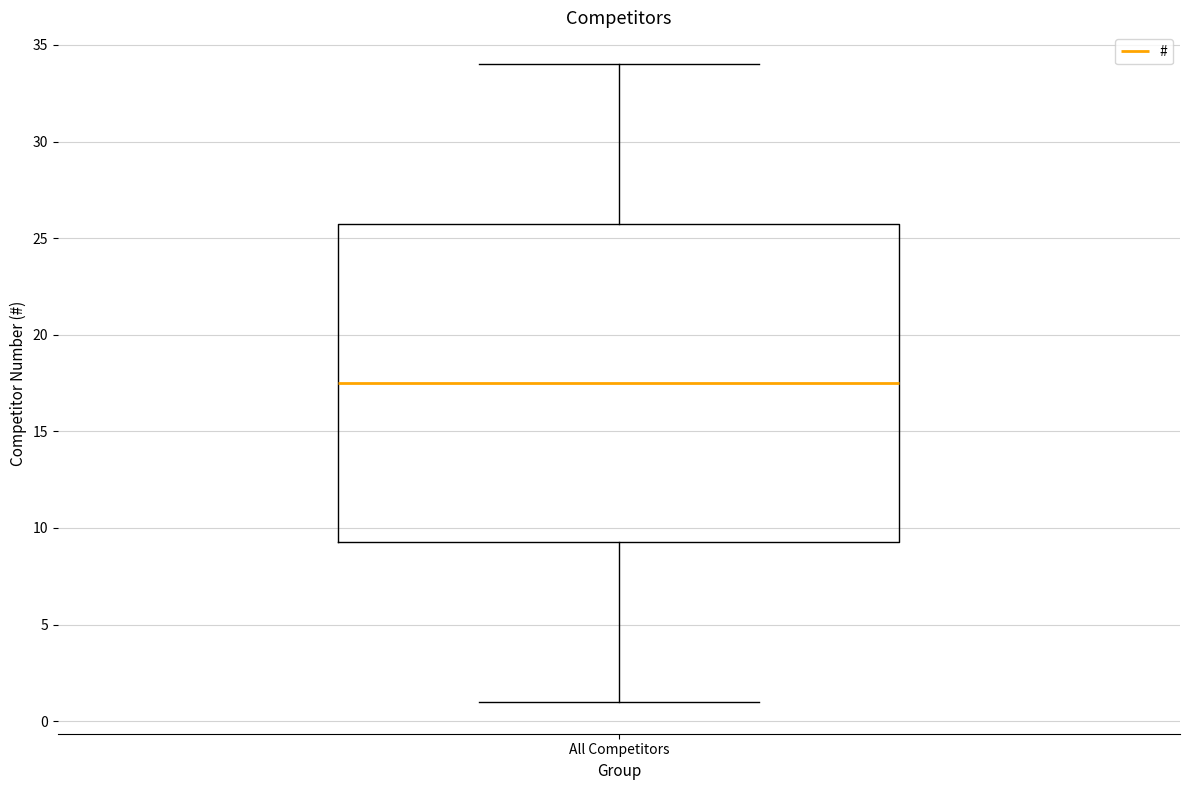

Where does the median line of the box for All Competitors sit on the y-axis? The values are not printed on the chart, so give them approximately, as read against the axis.

17.5